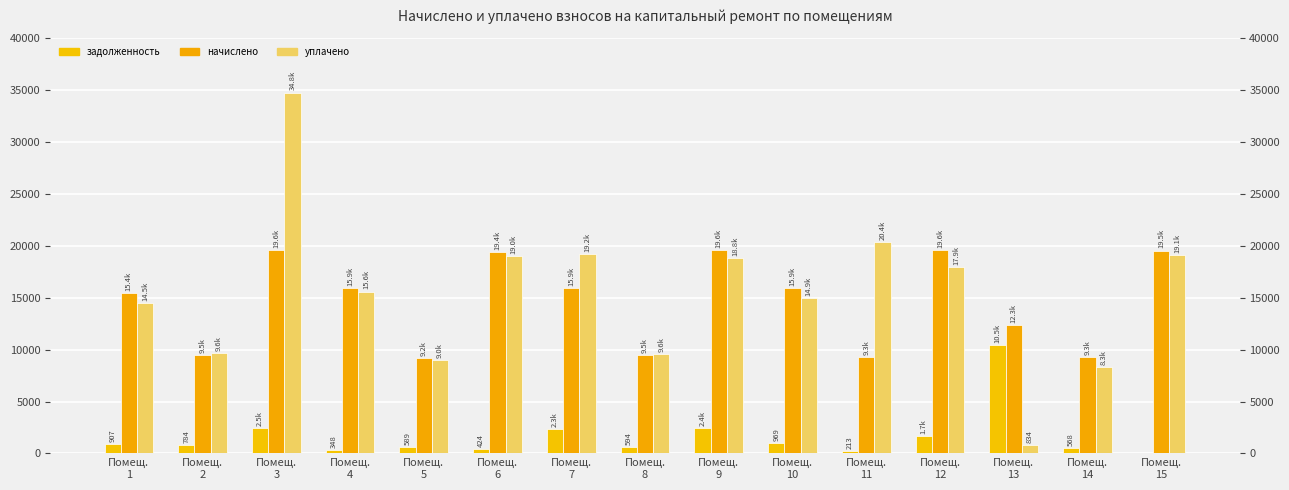

At how many categories does at least one series exceed 2955?

15